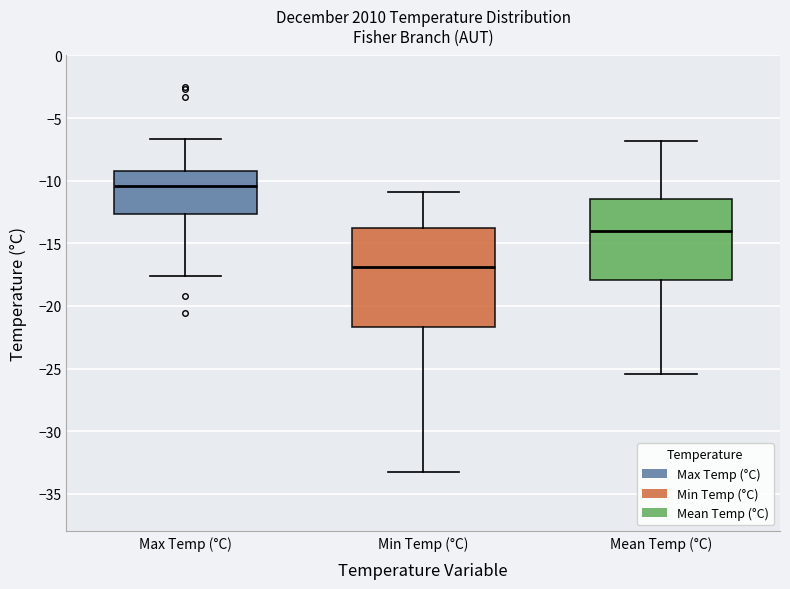

Reading left to right, transcribe this box plot: for each box, give where its median line is, the range the box spans, and where its two whiskers end, as read against the y-axis. The values are not printed on the chart, so give them approximately, as read against the axis.

Max Temp (°C): median -10.5, box -12.5 to -9.0, whiskers -17.5 to -6.5
Min Temp (°C): median -17.0, box -21.5 to -14.0, whiskers -33.5 to -11.0
Mean Temp (°C): median -14.0, box -18.0 to -11.5, whiskers -25.5 to -7.0